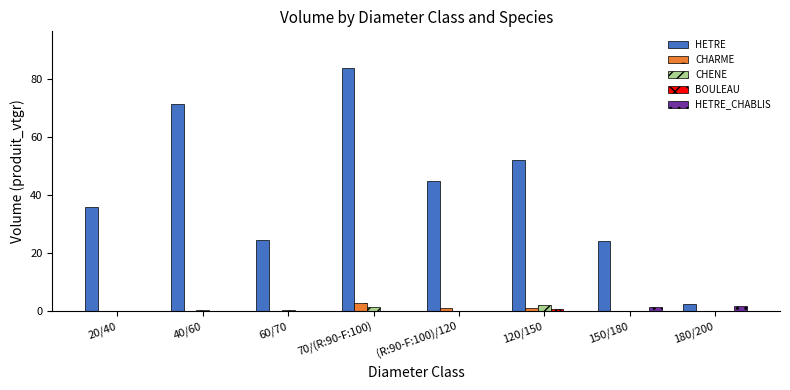

The value of CHARME at 70/(R:90-F:100) is 3.0. True or false?

True